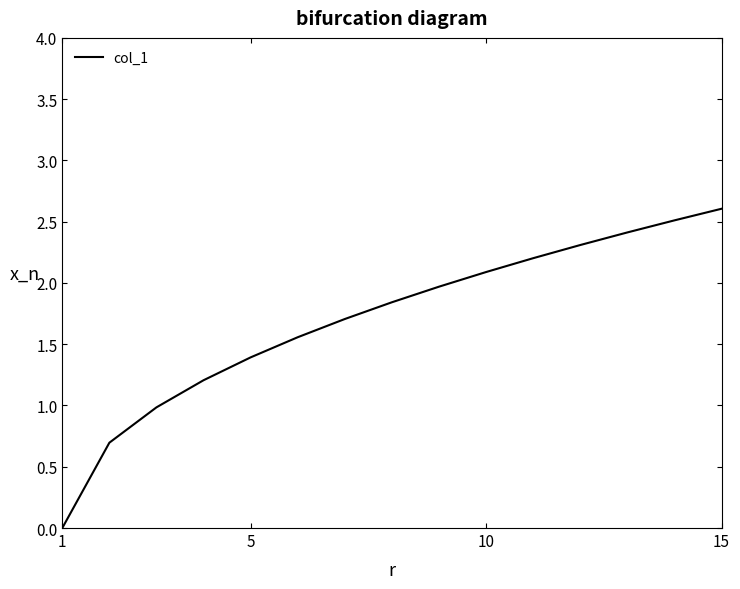

How many values are below 2?

9